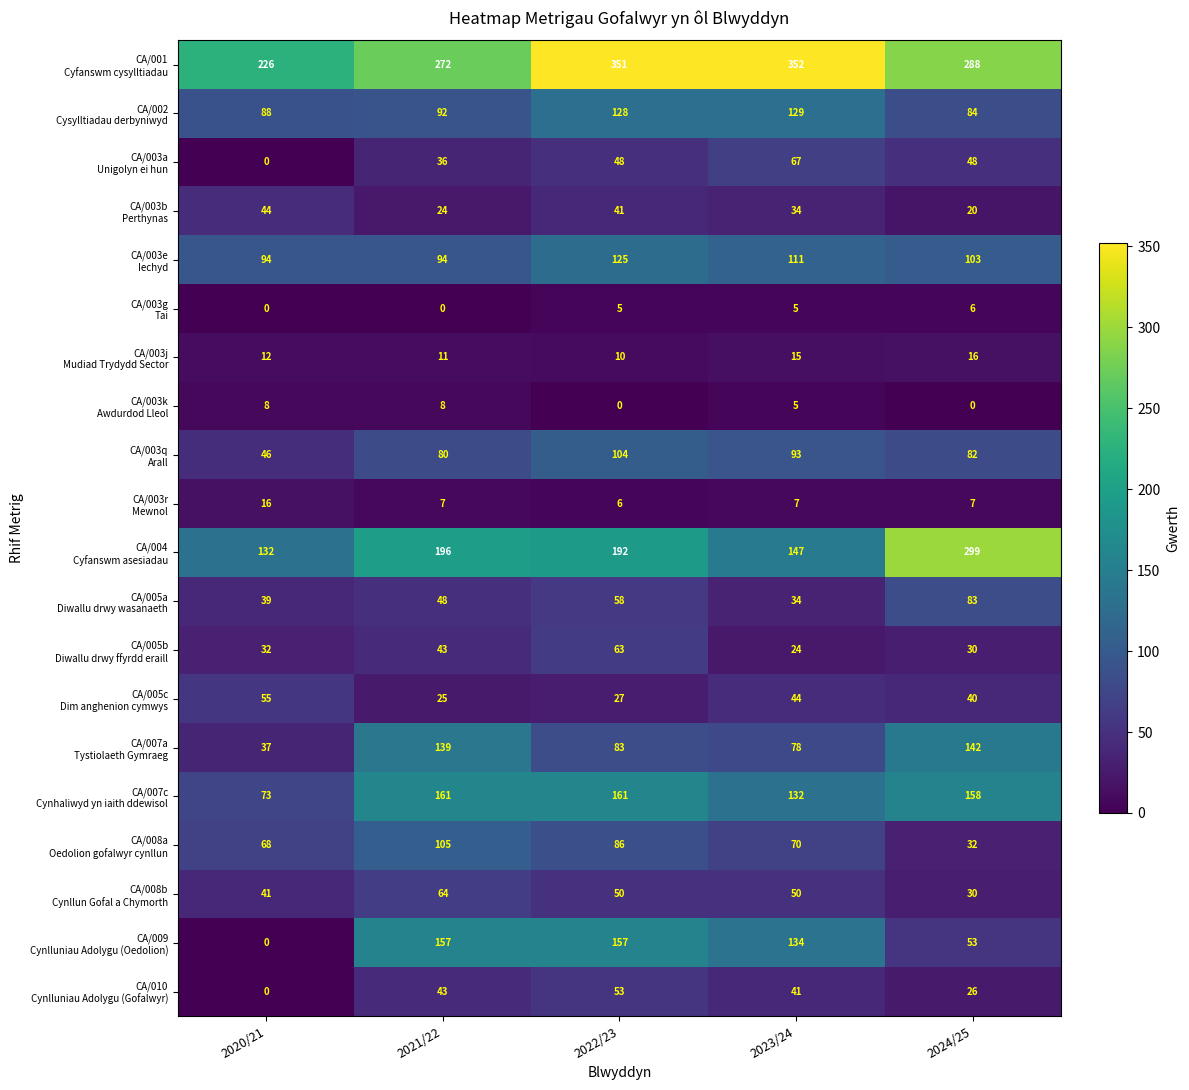

How many categories are shown in the chart?

5